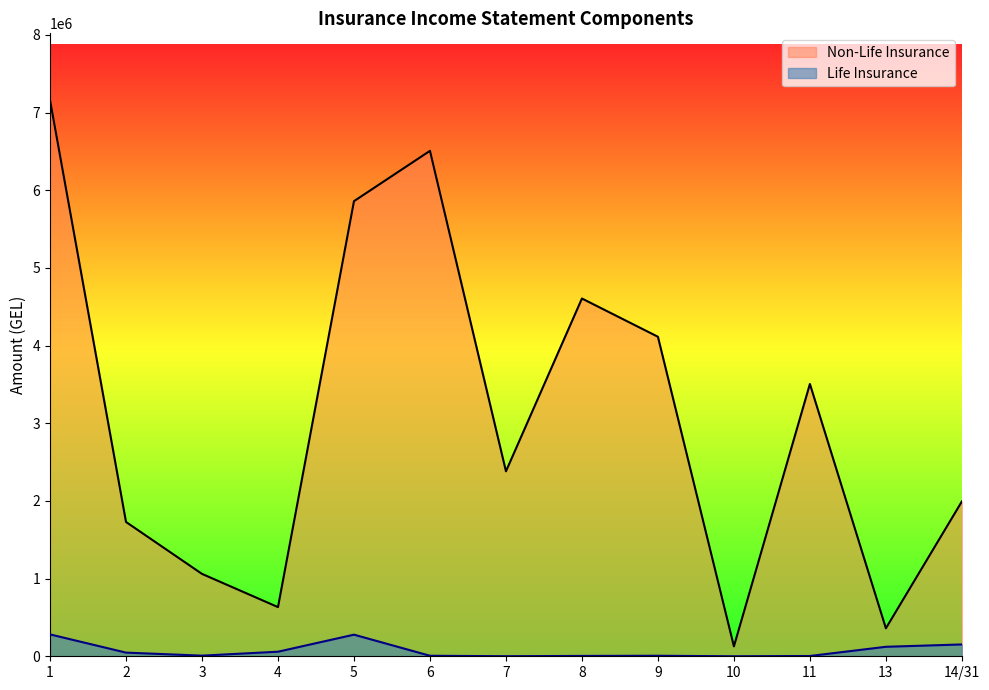

Which series has the largest range (max minus min)?

Non-Life Insurance